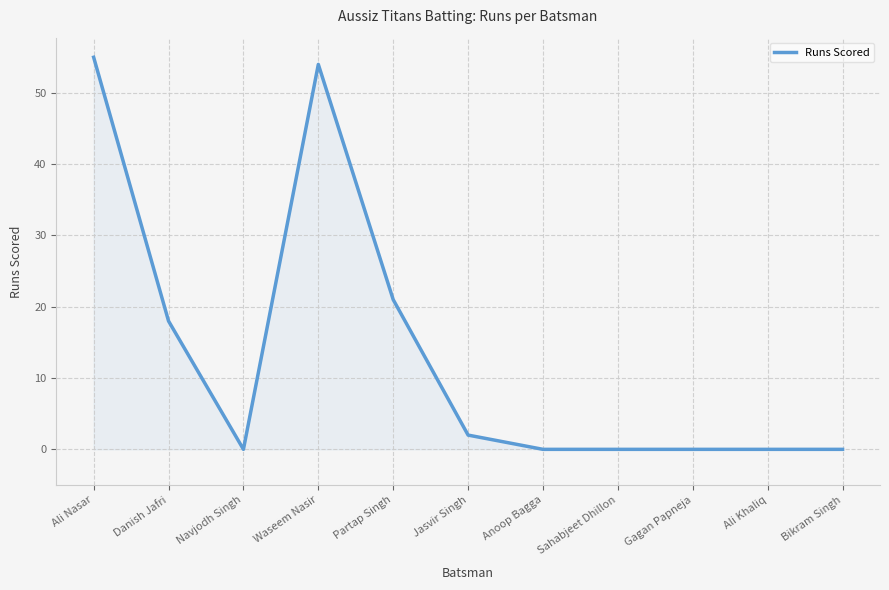

The value at Sahabjeet Dhillon is 0. True or false?

True